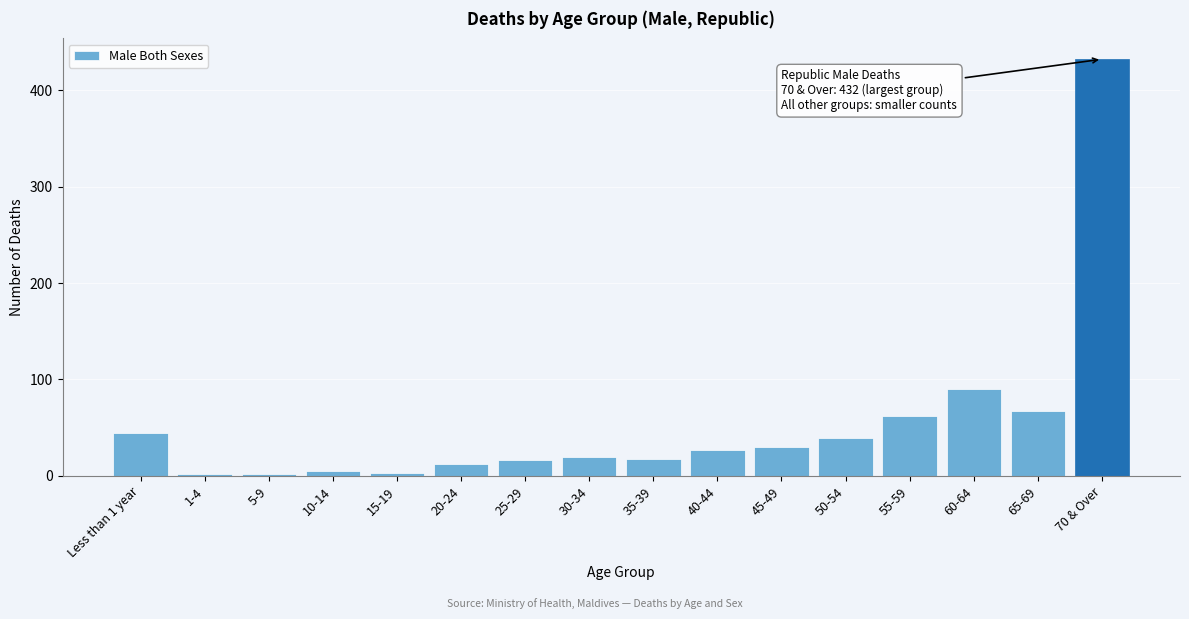

What is the ratio of the value at 55-59 to the value at 65-69?

0.9